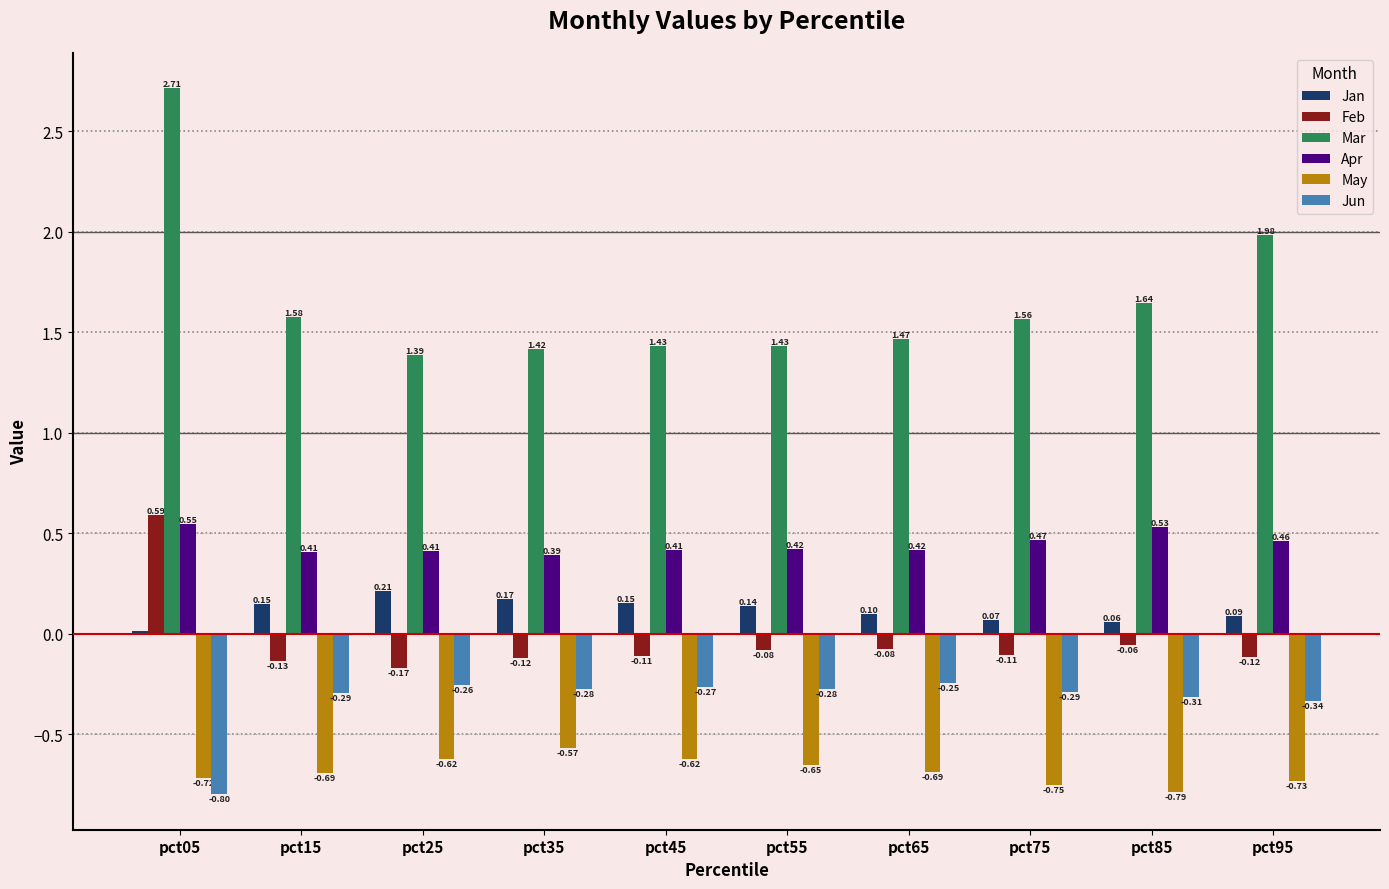

Is the value of Mar at pct45 greater than the value of Feb at pct85?

Yes